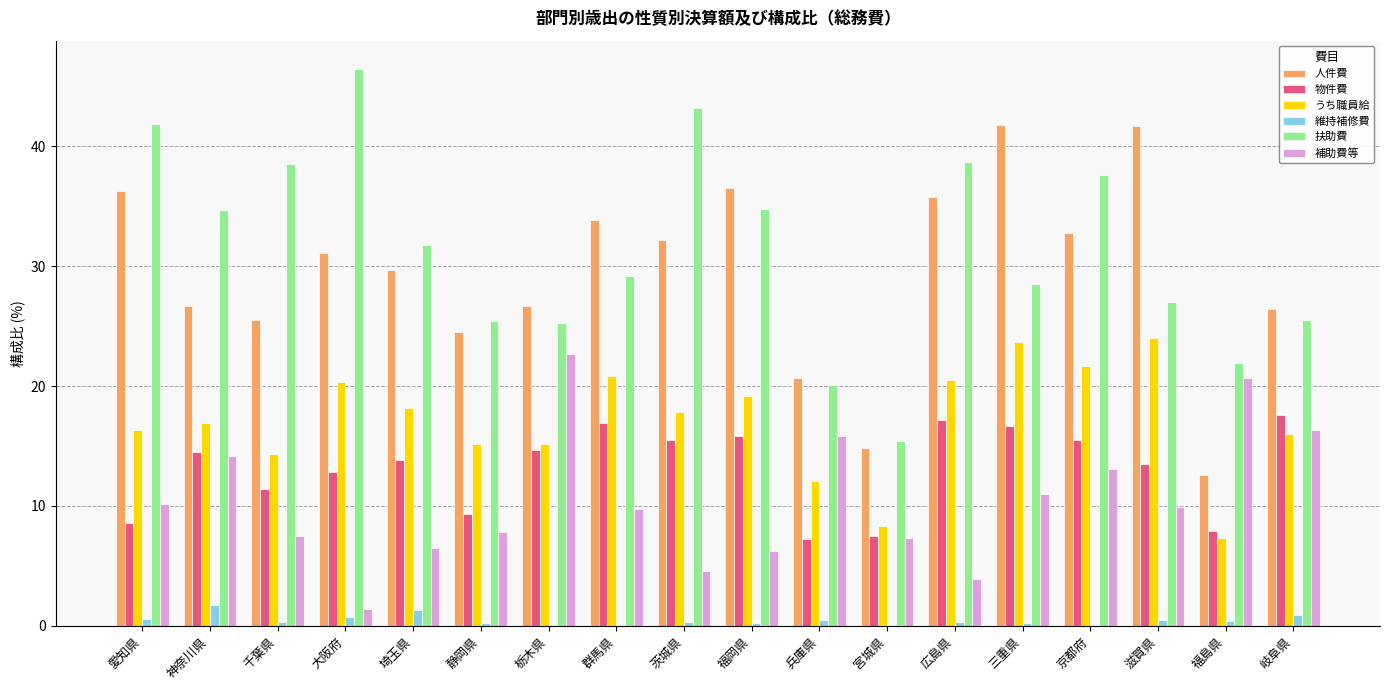

The value of 維持補修費 at 埼玉県 is 1.3. True or false?

True